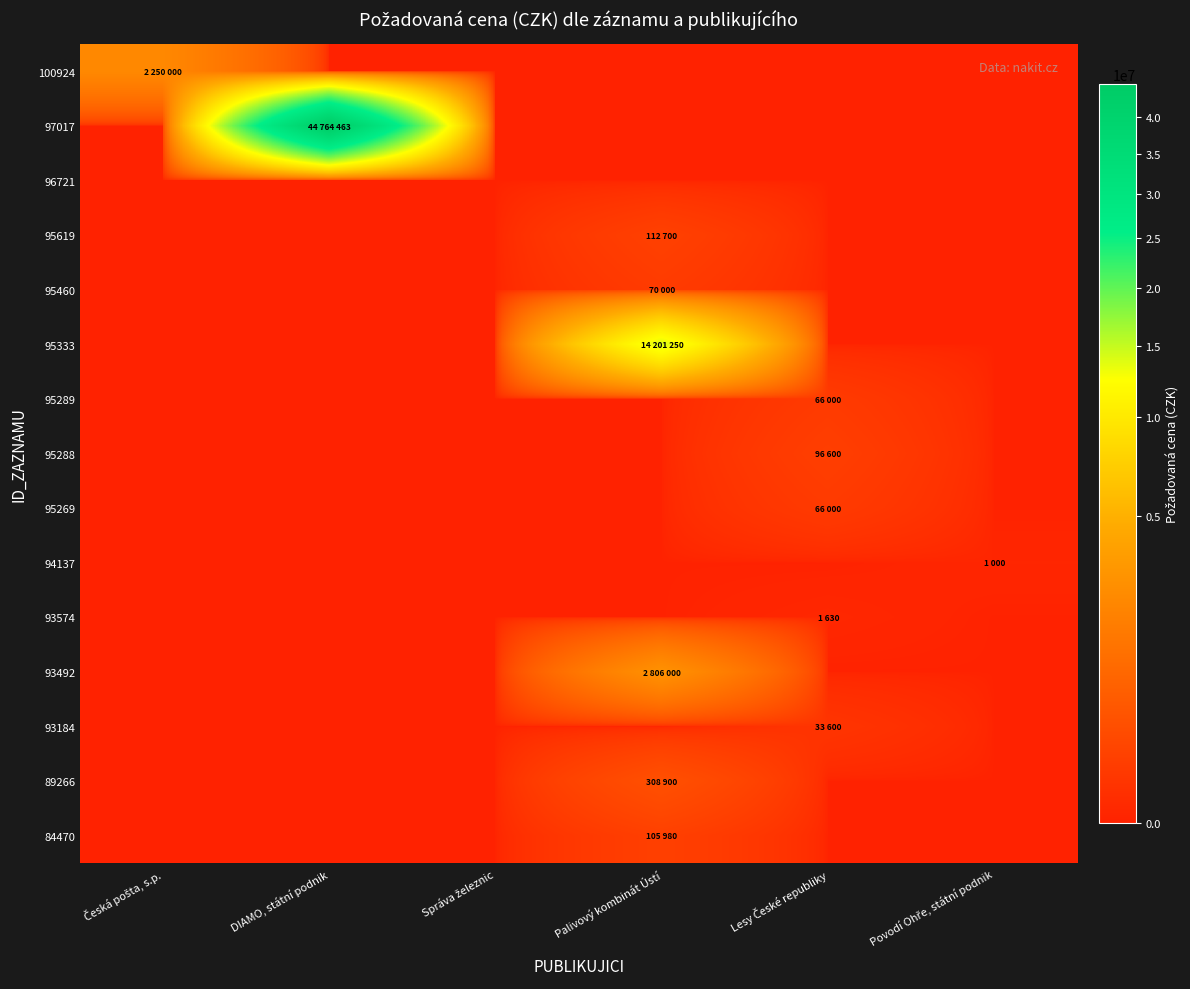

Reading right to left, extract all data points from this chart.

100924: Povodí Ohře, státní podnik=0	Lesy České republiky=0	Palivový kombinát Ústí=0	Správa železnic=0	DIAMO, státní podnik=0	Česká pošta, s.p.=2250000
97017: Povodí Ohře, státní podnik=0	Lesy České republiky=0	Palivový kombinát Ústí=0	Správa železnic=0	DIAMO, státní podnik=44764463	Česká pošta, s.p.=0
96721: Povodí Ohře, státní podnik=0	Lesy České republiky=0	Palivový kombinát Ústí=0	Správa železnic=0	DIAMO, státní podnik=0	Česká pošta, s.p.=0
95619: Povodí Ohře, státní podnik=0	Lesy České republiky=0	Palivový kombinát Ústí=112700	Správa železnic=0	DIAMO, státní podnik=0	Česká pošta, s.p.=0
95460: Povodí Ohře, státní podnik=0	Lesy České republiky=0	Palivový kombinát Ústí=70000	Správa železnic=0	DIAMO, státní podnik=0	Česká pošta, s.p.=0
95333: Povodí Ohře, státní podnik=0	Lesy České republiky=0	Palivový kombinát Ústí=14201250	Správa železnic=0	DIAMO, státní podnik=0	Česká pošta, s.p.=0
95289: Povodí Ohře, státní podnik=0	Lesy České republiky=66000	Palivový kombinát Ústí=0	Správa železnic=0	DIAMO, státní podnik=0	Česká pošta, s.p.=0
95288: Povodí Ohře, státní podnik=0	Lesy České republiky=96600	Palivový kombinát Ústí=0	Správa železnic=0	DIAMO, státní podnik=0	Česká pošta, s.p.=0
95269: Povodí Ohře, státní podnik=0	Lesy České republiky=66000	Palivový kombinát Ústí=0	Správa železnic=0	DIAMO, státní podnik=0	Česká pošta, s.p.=0
94137: Povodí Ohře, státní podnik=1000	Lesy České republiky=0	Palivový kombinát Ústí=0	Správa železnic=0	DIAMO, státní podnik=0	Česká pošta, s.p.=0
93574: Povodí Ohře, státní podnik=0	Lesy České republiky=1630	Palivový kombinát Ústí=0	Správa železnic=0	DIAMO, státní podnik=0	Česká pošta, s.p.=0
93492: Povodí Ohře, státní podnik=0	Lesy České republiky=0	Palivový kombinát Ústí=2806000	Správa železnic=0	DIAMO, státní podnik=0	Česká pošta, s.p.=0
93184: Povodí Ohře, státní podnik=0	Lesy České republiky=33600	Palivový kombinát Ústí=0	Správa železnic=0	DIAMO, státní podnik=0	Česká pošta, s.p.=0
89266: Povodí Ohře, státní podnik=0	Lesy České republiky=0	Palivový kombinát Ústí=308900	Správa železnic=0	DIAMO, státní podnik=0	Česká pošta, s.p.=0
84470: Povodí Ohře, státní podnik=0	Lesy České republiky=0	Palivový kombinát Ústí=105980	Správa železnic=0	DIAMO, státní podnik=0	Česká pošta, s.p.=0